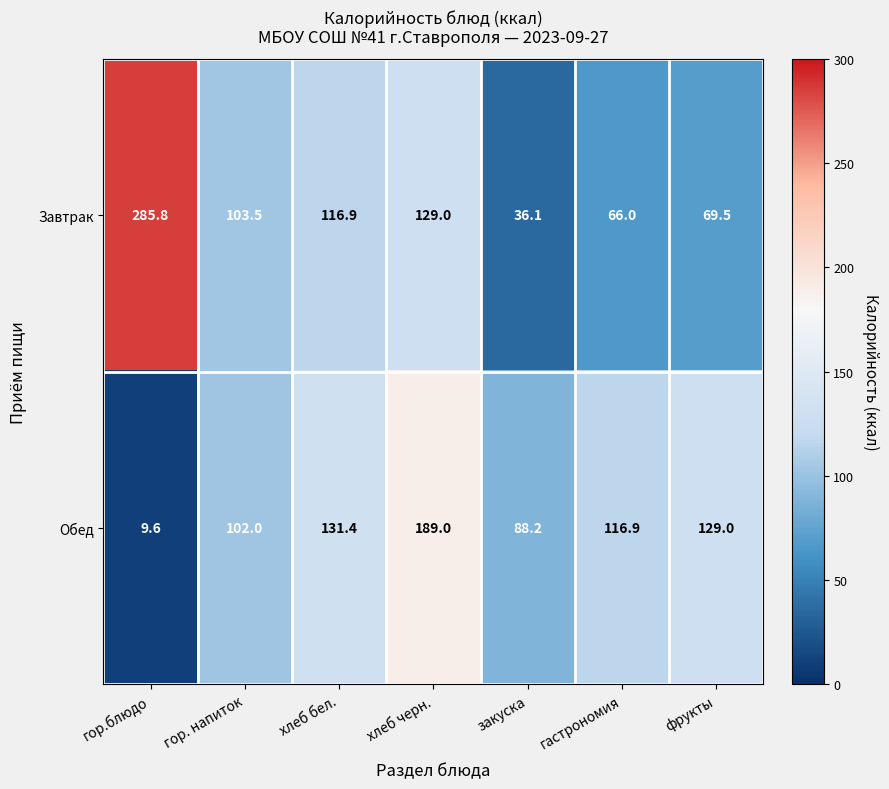

Between хлеб бел. and хлеб черн., which series saw the biggest shift?

Обед